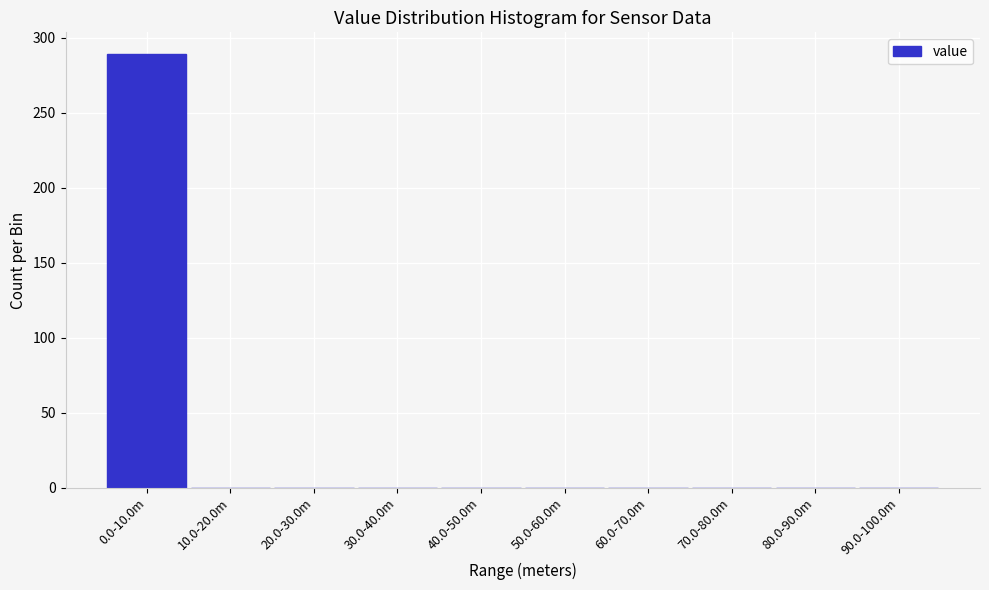

Reading left to right, extract all data points from this chart.

0.0-10.0m=289	10.0-20.0m=0	20.0-30.0m=0	30.0-40.0m=0	40.0-50.0m=0	50.0-60.0m=0	60.0-70.0m=0	70.0-80.0m=0	80.0-90.0m=0	90.0-100.0m=0